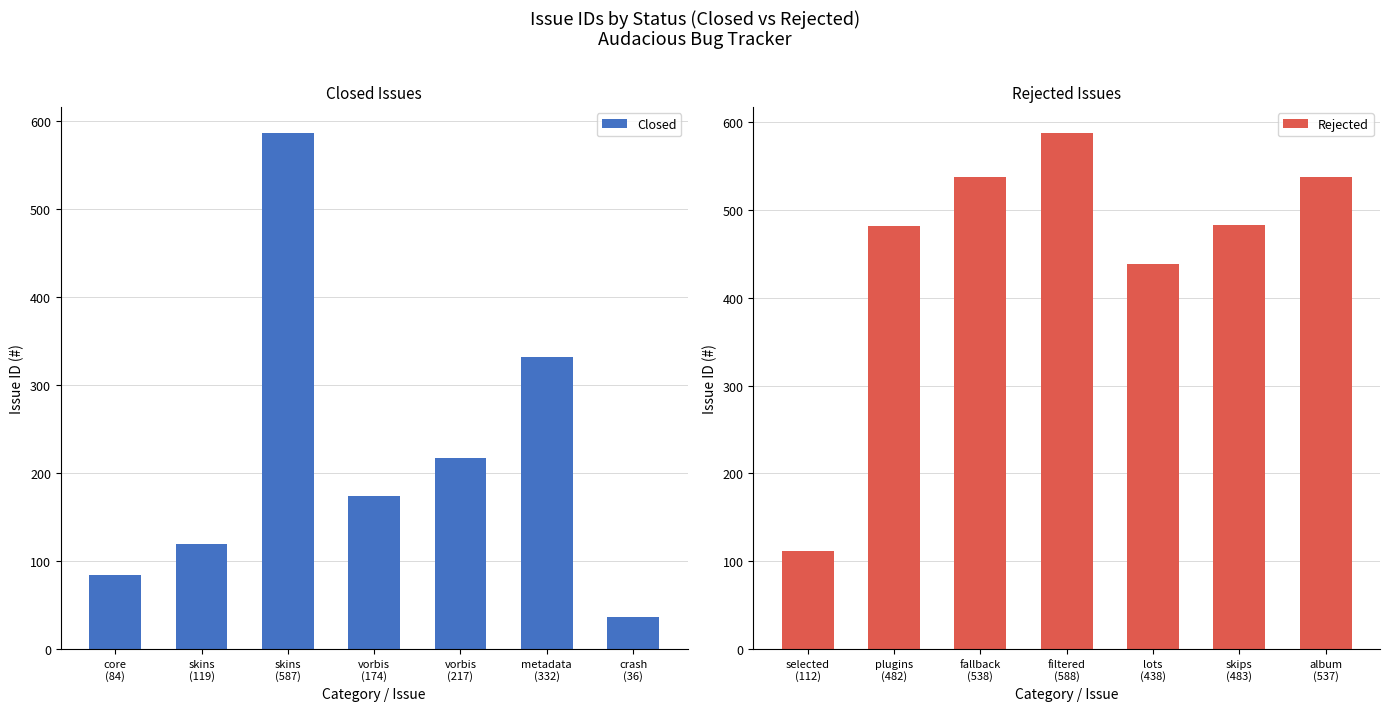

What is the minimum value for Closed?

36